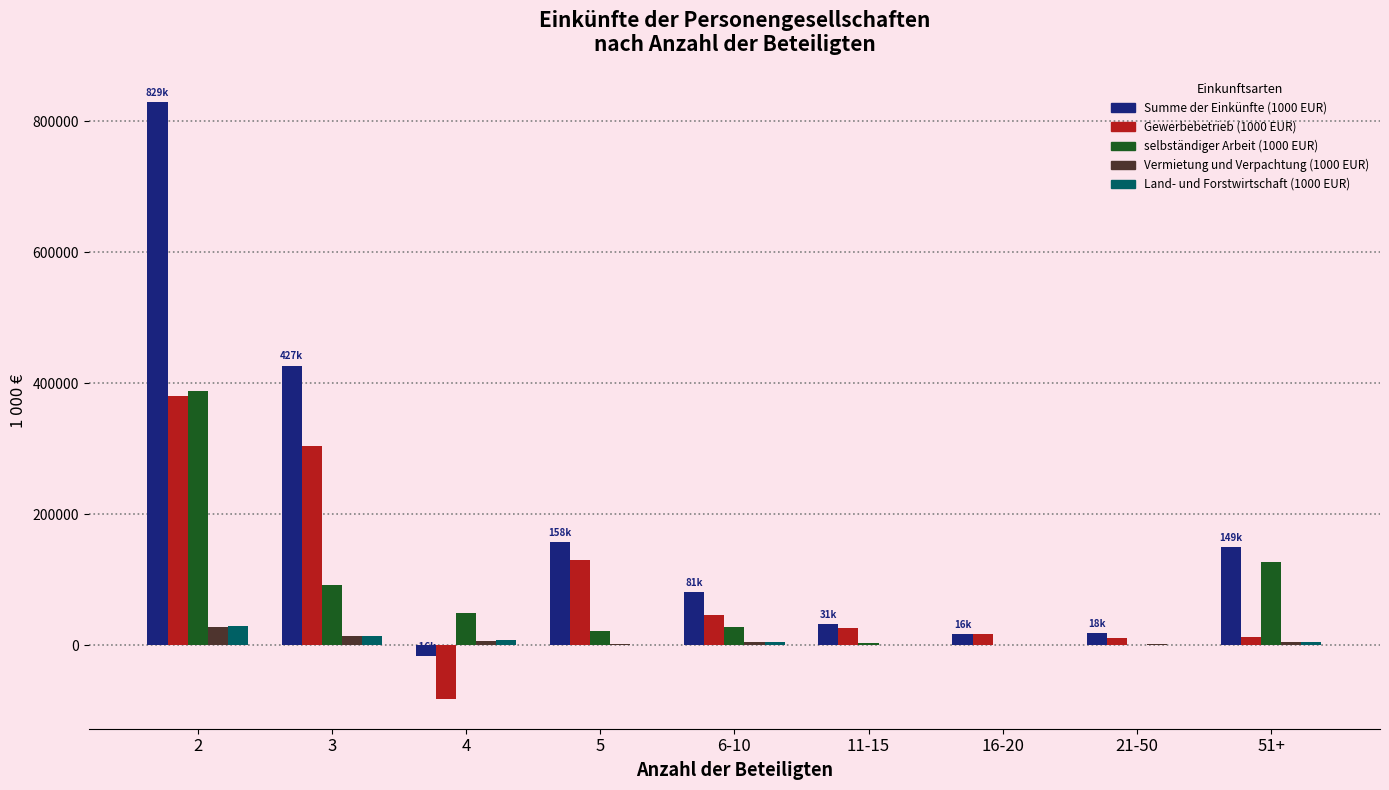

The value of selbständiger Arbeit (1000 EUR) at 51+ is 126491. True or false?

True